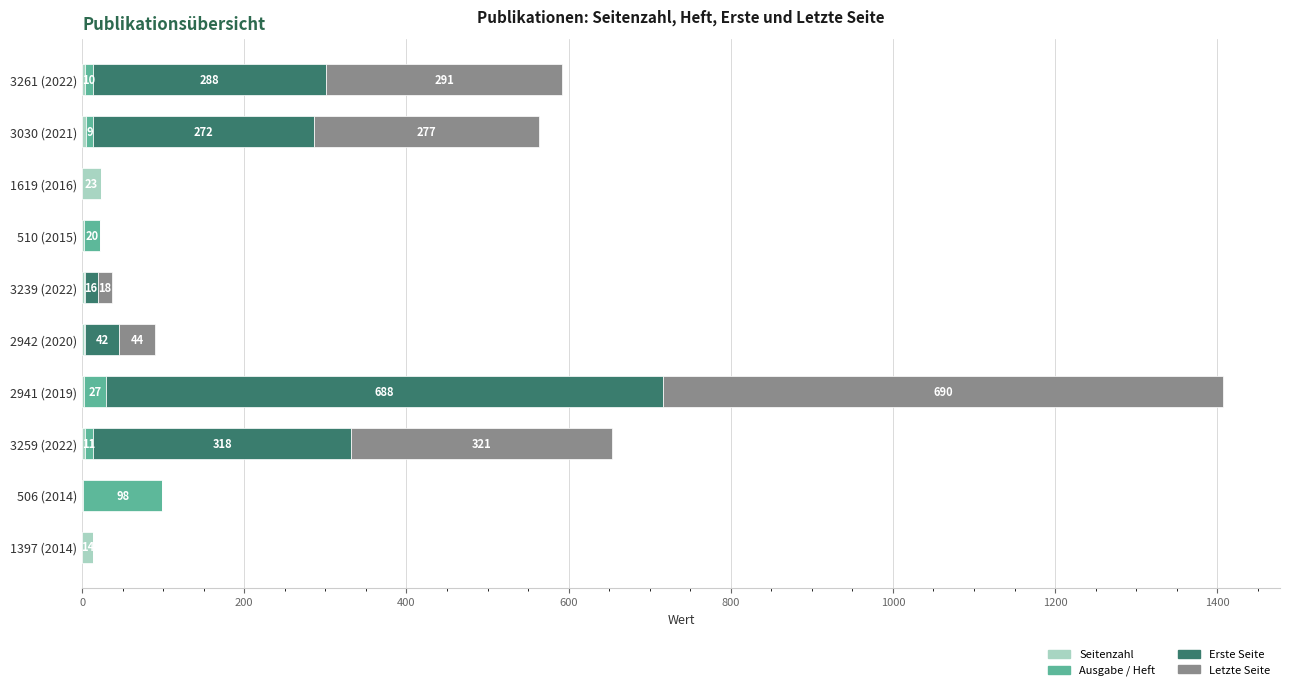

The value of Seitenzahl at 3261 (2022) is 3. True or false?

True